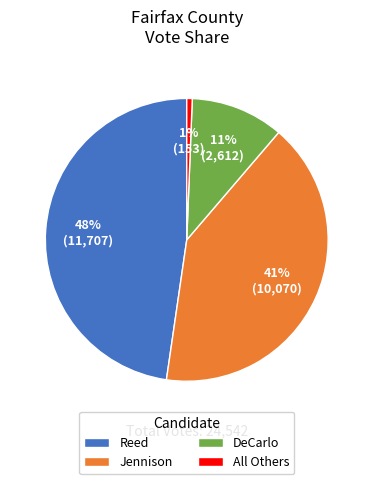

To the nearest percent, what percentage of the pie is Jennison?

41%